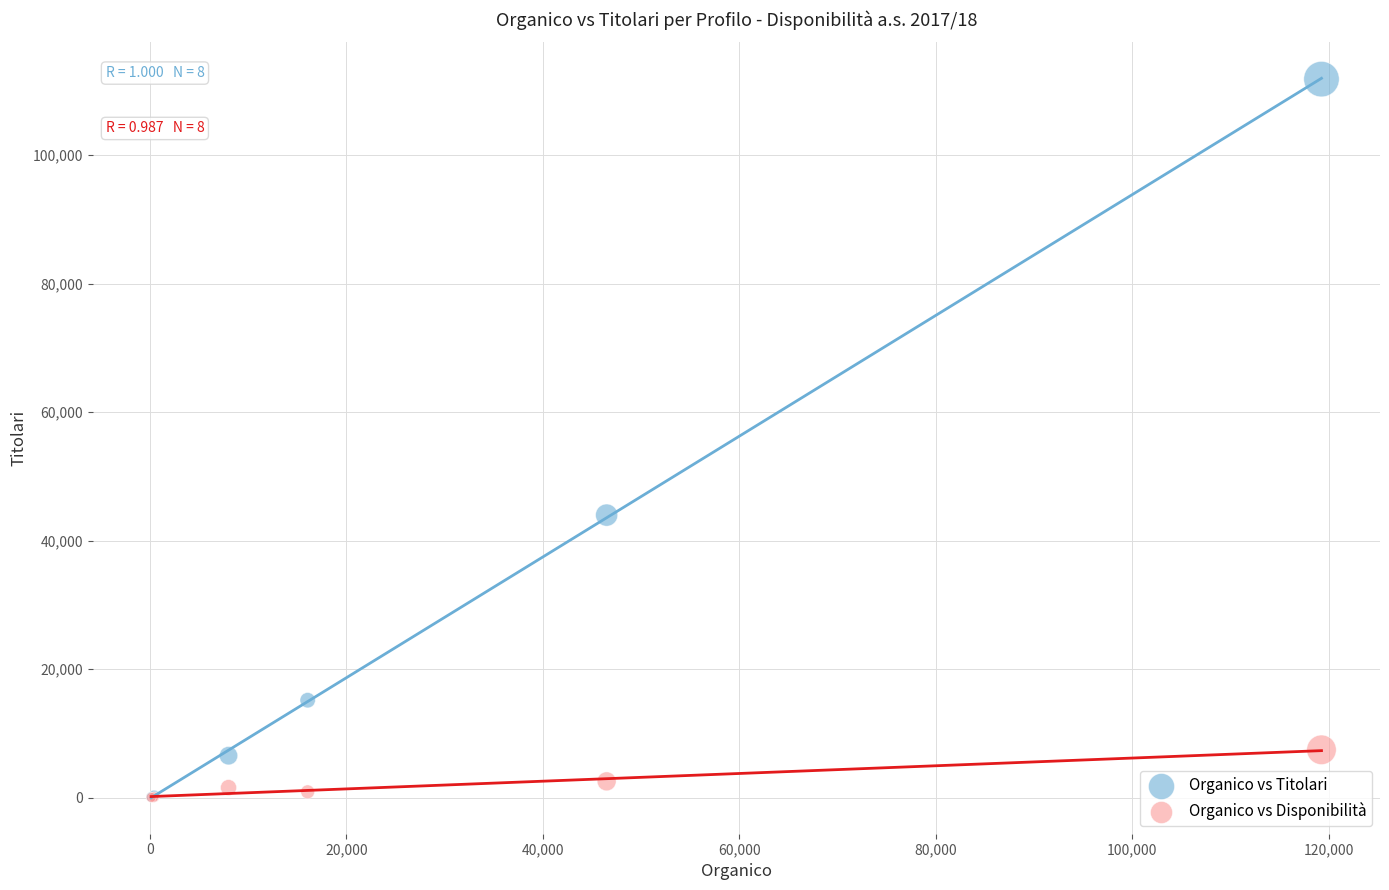

Which series has the largest Y range (max minus min)?

Organico vs Titolari